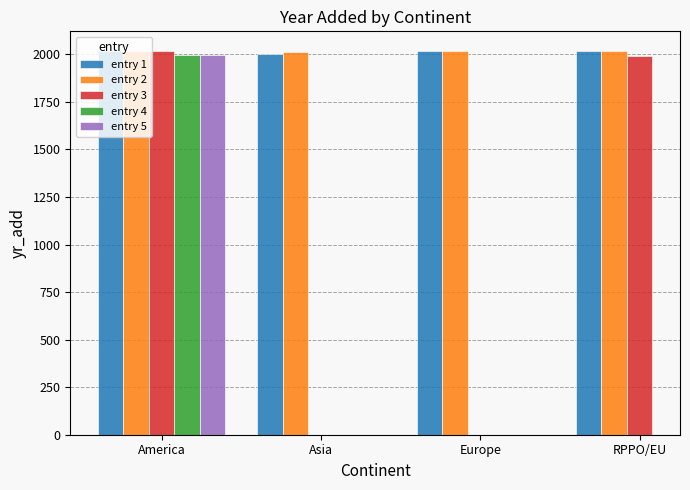

The entry 1 series shows 2019.0 at America. True or false?

True